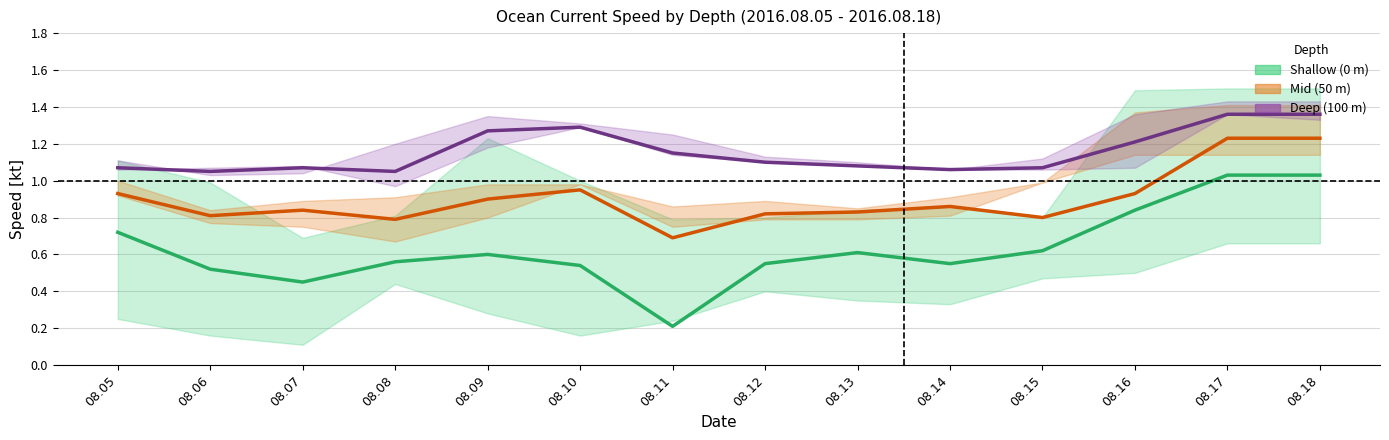

At which category does Mid (50m) mean reach its first local valley?

08.06